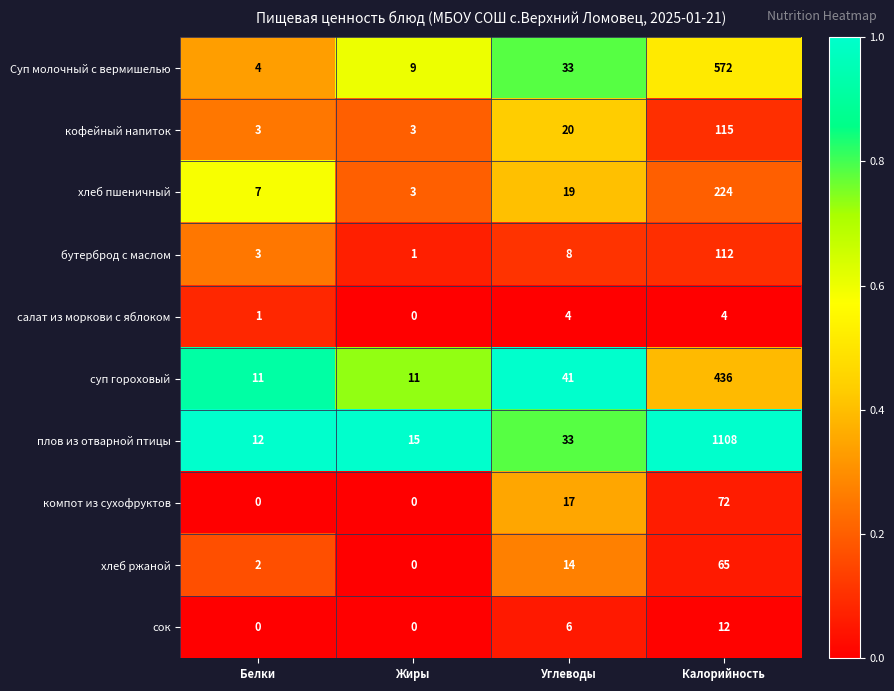

What is the difference between the highest and lowest values at Углеводы?

37